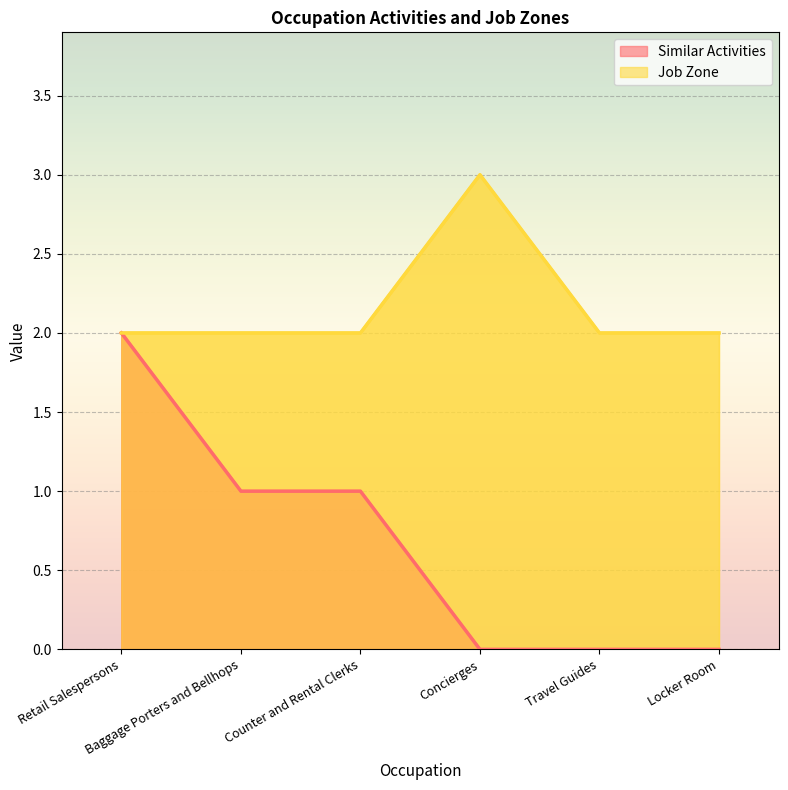

What are all the series names shown in the legend?

Similar Activities, Job Zone